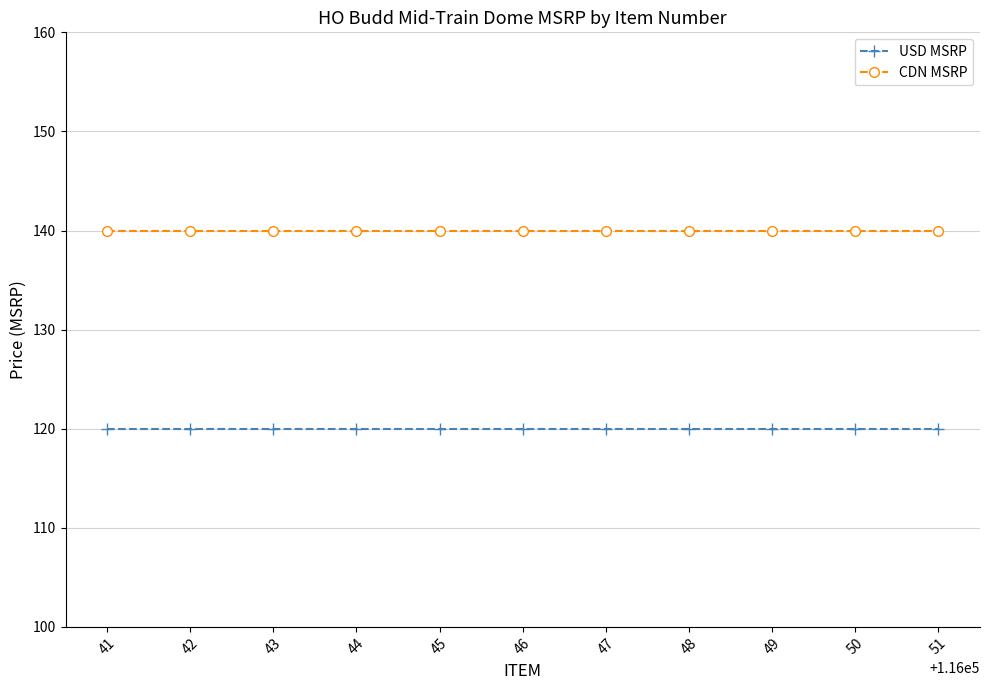

What is the sum of the USD MSRP values at 43 and 46?

239.9